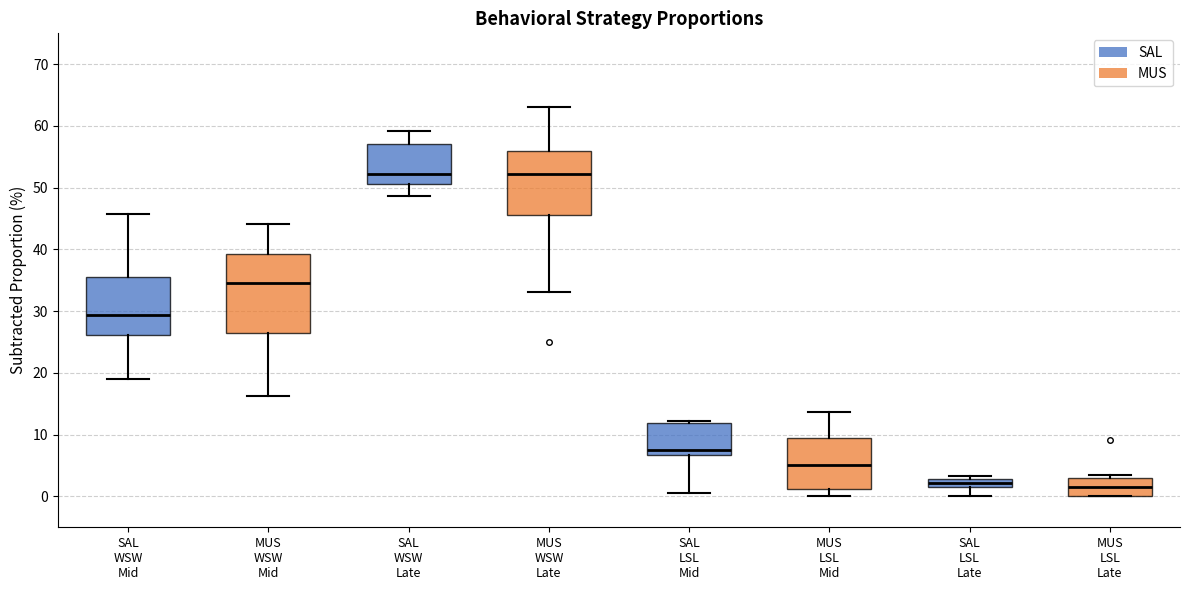

Comparing the boxes themselves (not the whiskers), which one is the tallest?

MUS WSW Mid